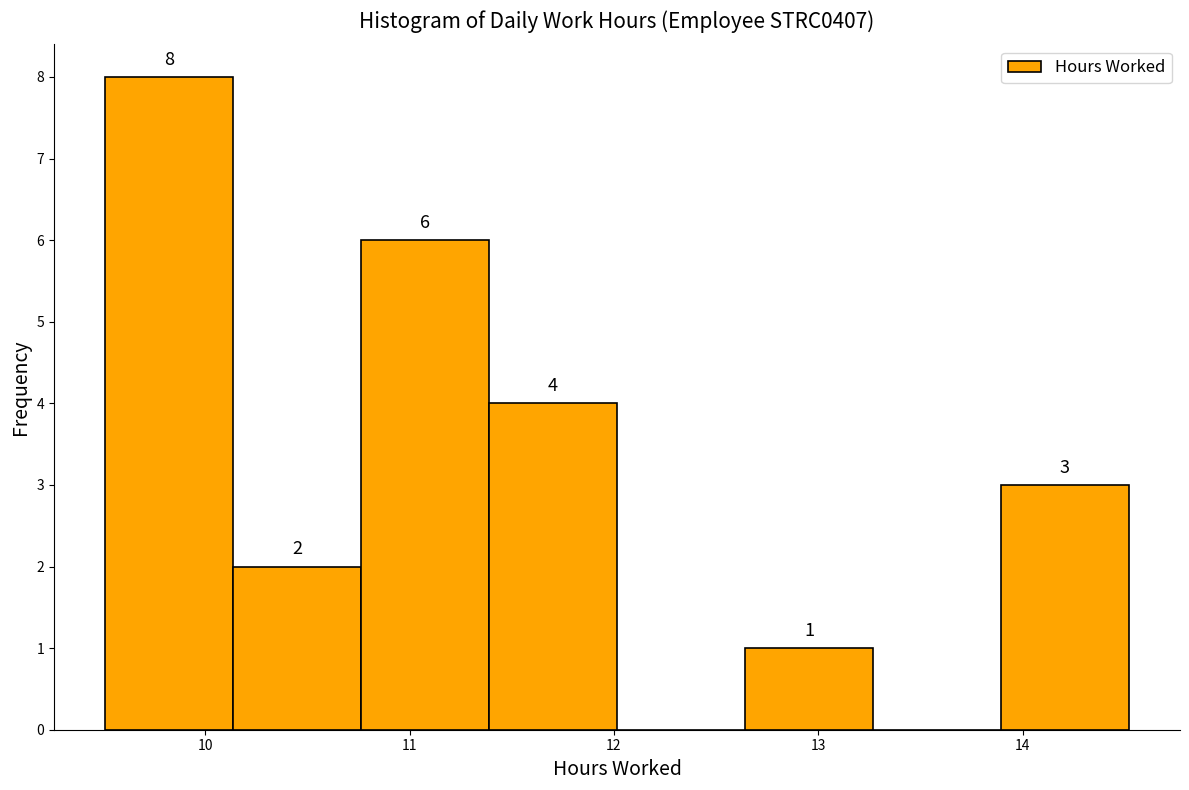

Over which range of the x-axis is the bar tallest?

9.5 to 10.1